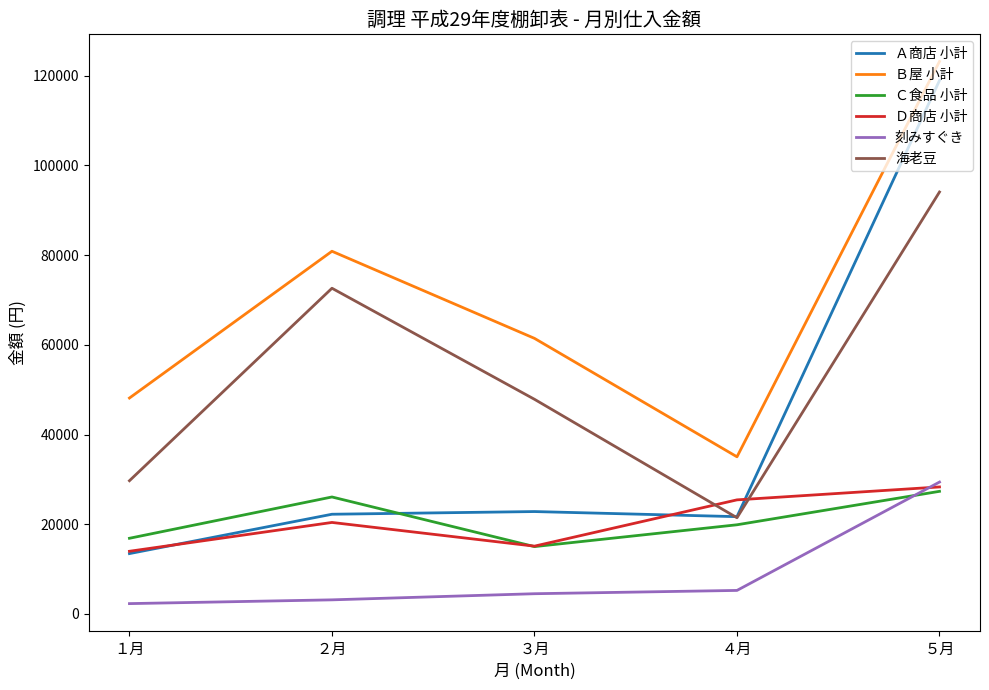

List the labels in order of Ｂ屋 小計 value, smallest first.

４月, １月, ３月, ２月, ５月